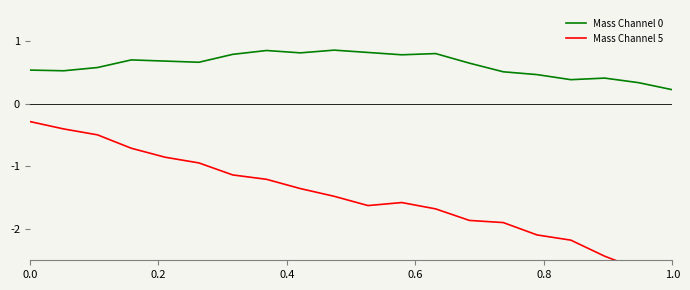

Which series has the largest total across all categories?

Mass Channel 0